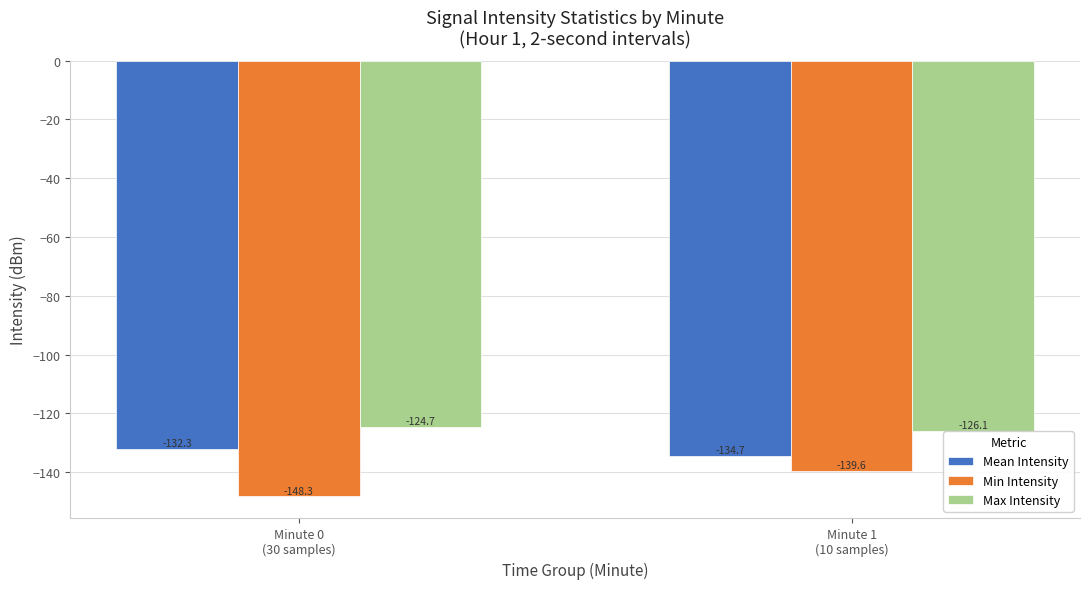

What is the label of the 2nd bar from the left?

Minute 1
(10 samples)